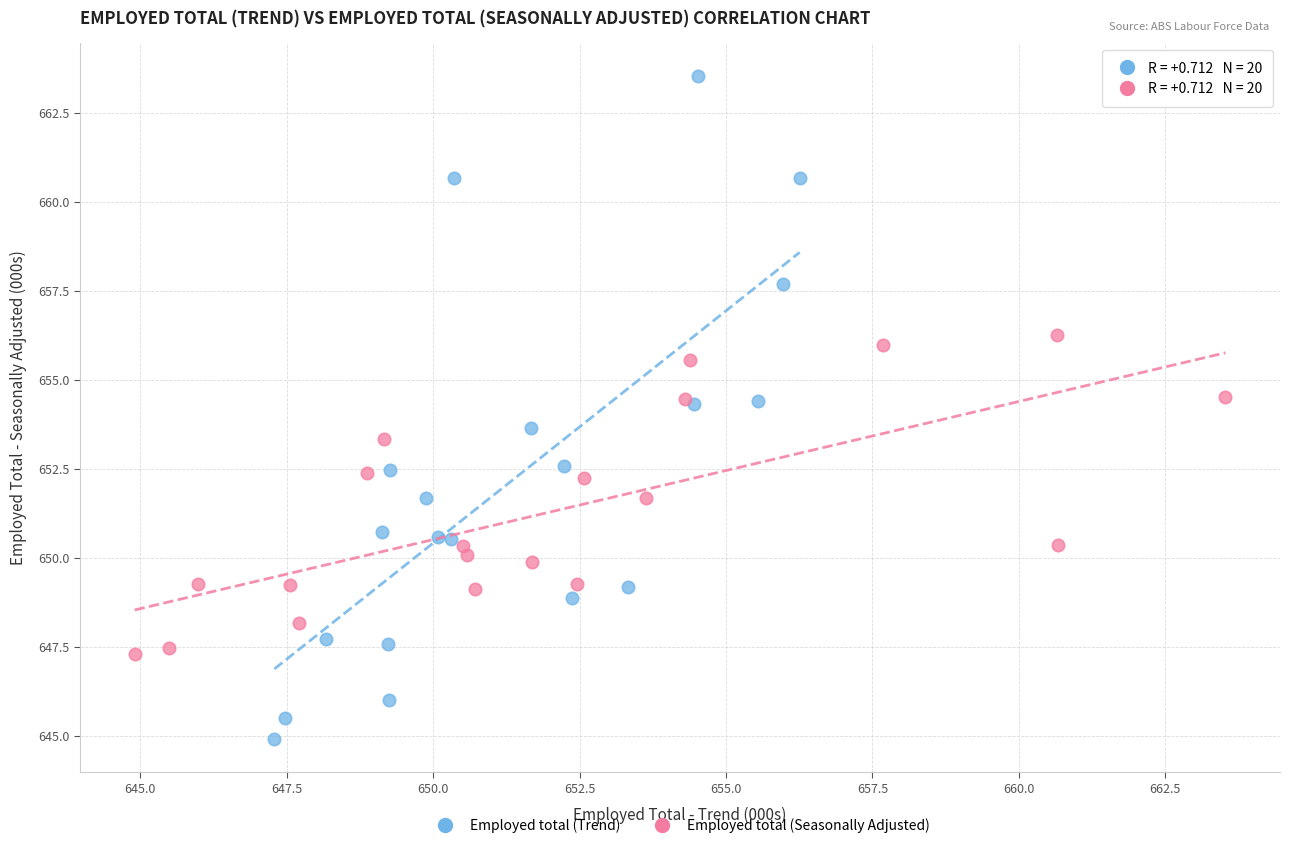

Which series contains the lowest Y value?

Employed total (Trend)